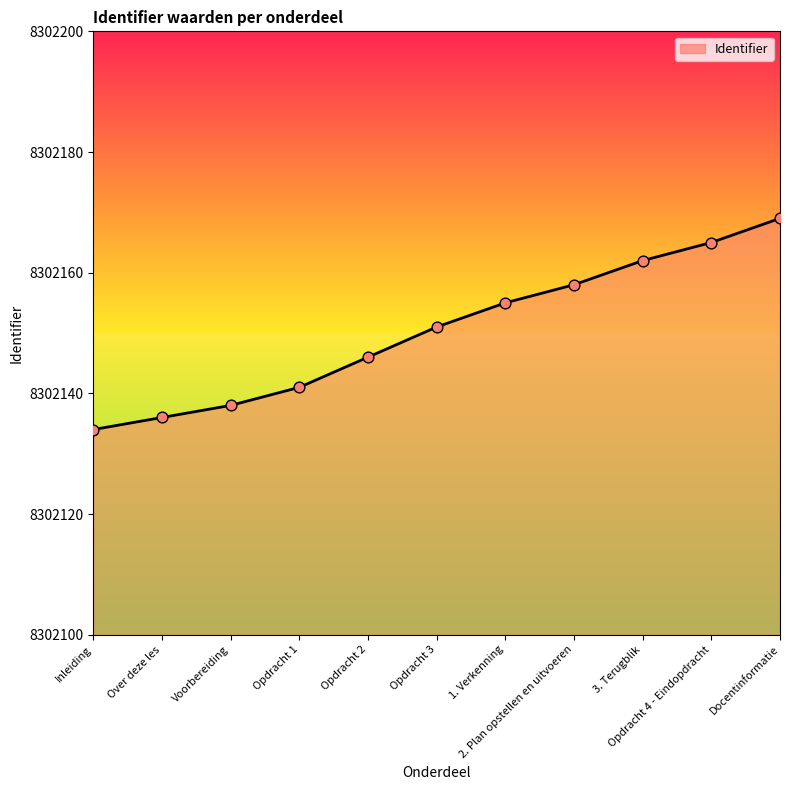

Between Docentinformatie and Opdracht 1, which is larger?

Docentinformatie